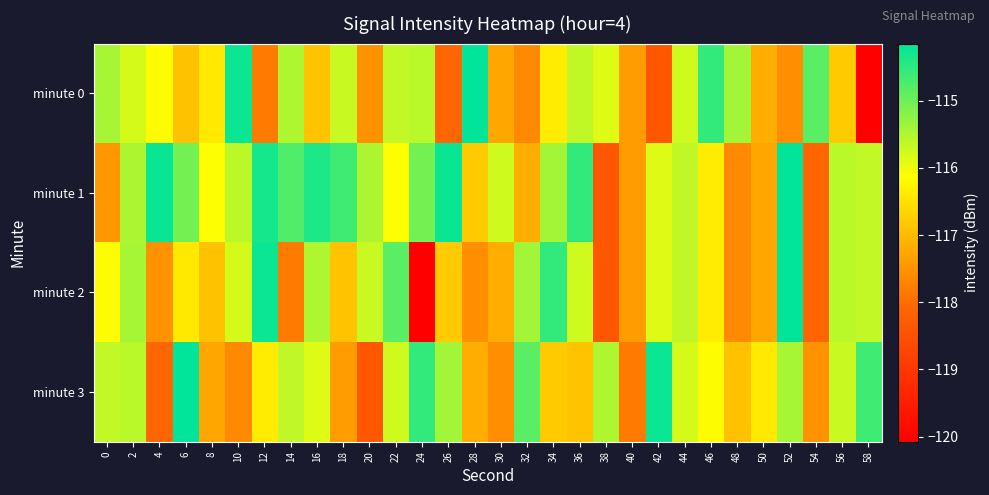

At which category is the sum across all series the highest?

52